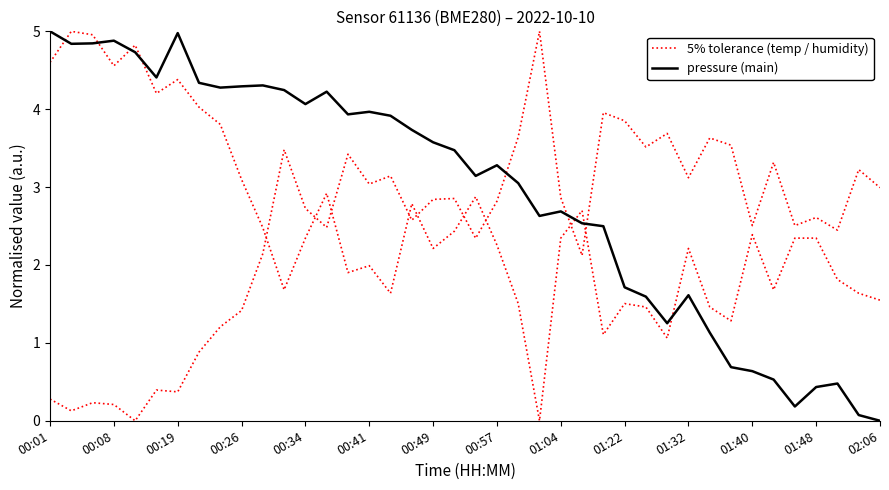

Is it true that temperature (normalised) equals 1.0 at 37?

False